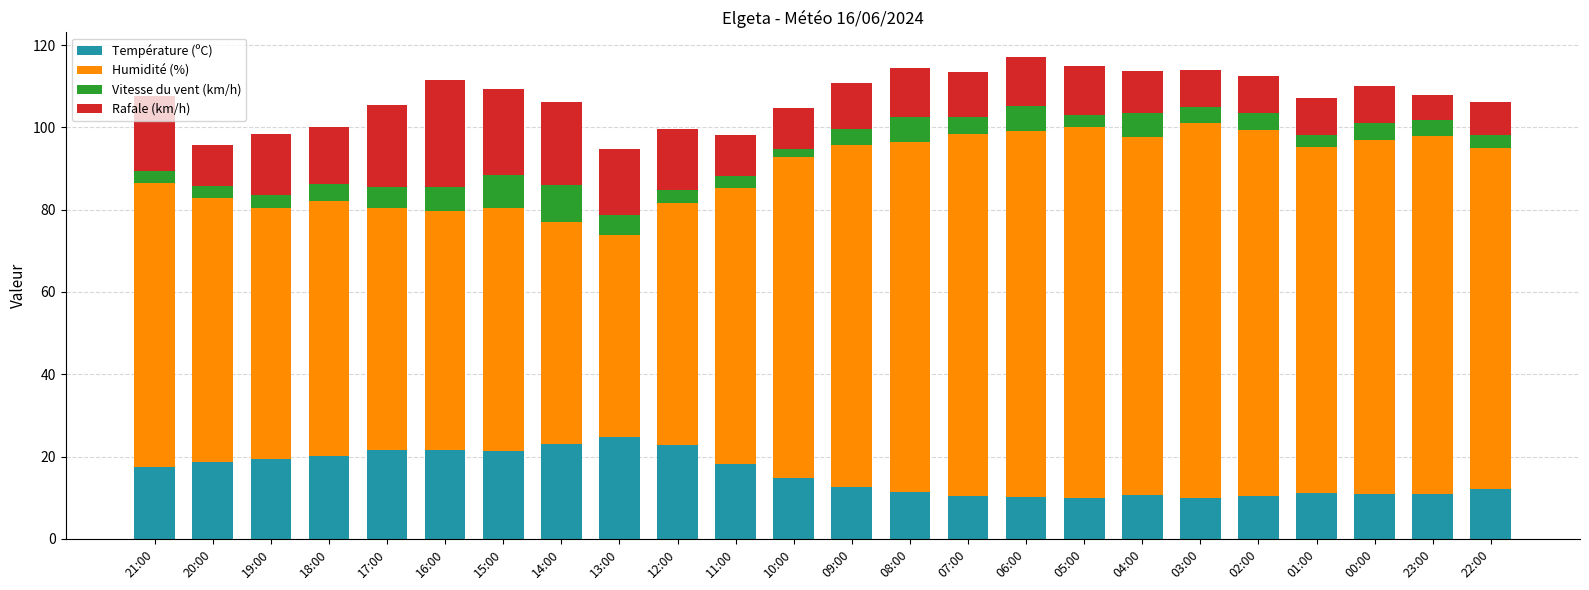

What is the average value of the Température (ºC) series?

15.6